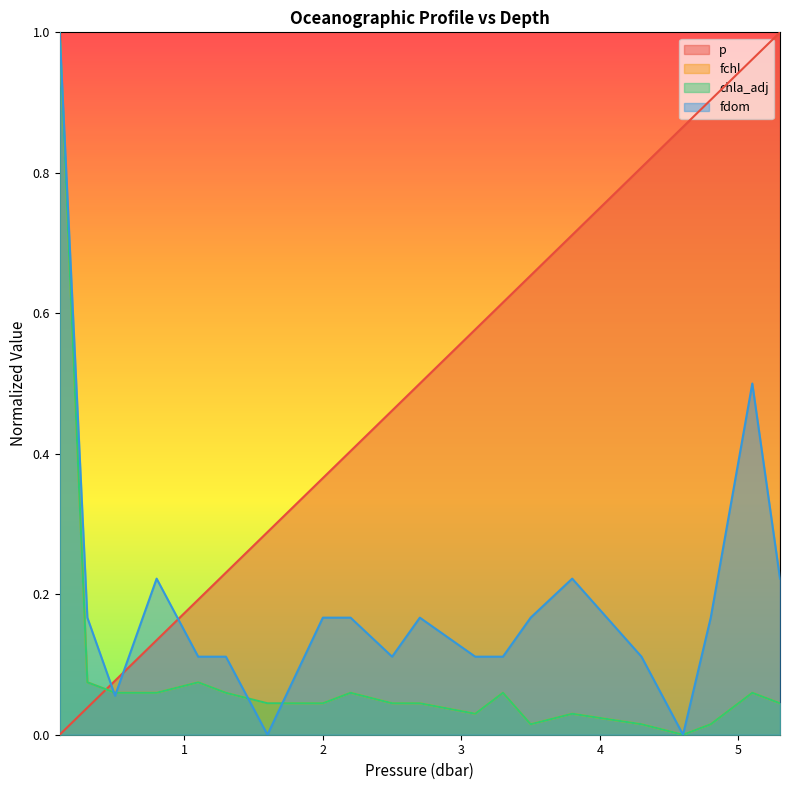

Reading right to left, transcribe all the data shown in this chart.

p: 5.3=1.0	5.1=1.0	4.8=0.9	4.6=0.9	4.3=0.8	3.8=0.7	3.5=0.7	3.3=0.6	3.1=0.6	2.7=0.5	2.5=0.5	2.2=0.4	2.0=0.4	1.6=0.3	1.3=0.2	1.1=0.2	0.8=0.1	0.5=0.1	0.3=0.0	0.1=0.0
fchl: 5.3=0.0	5.1=0.1	4.8=0.0	4.6=0.0	4.3=0.0	3.8=0.0	3.5=0.0	3.3=0.1	3.1=0.0	2.7=0.0	2.5=0.0	2.2=0.1	2.0=0.0	1.6=0.0	1.3=0.1	1.1=0.1	0.8=0.1	0.5=0.1	0.3=0.1	0.1=1.0
chla_adj: 5.3=0.0	5.1=0.1	4.8=0.0	4.6=0.0	4.3=0.0	3.8=0.0	3.5=0.0	3.3=0.1	3.1=0.0	2.7=0.0	2.5=0.0	2.2=0.1	2.0=0.0	1.6=0.0	1.3=0.1	1.1=0.1	0.8=0.1	0.5=0.1	0.3=0.1	0.1=1.0
fdom: 5.3=0.2	5.1=0.5	4.8=0.2	4.6=0.0	4.3=0.1	3.8=0.2	3.5=0.2	3.3=0.1	3.1=0.1	2.7=0.2	2.5=0.1	2.2=0.2	2.0=0.2	1.6=0.0	1.3=0.1	1.1=0.1	0.8=0.2	0.5=0.1	0.3=0.2	0.1=1.0